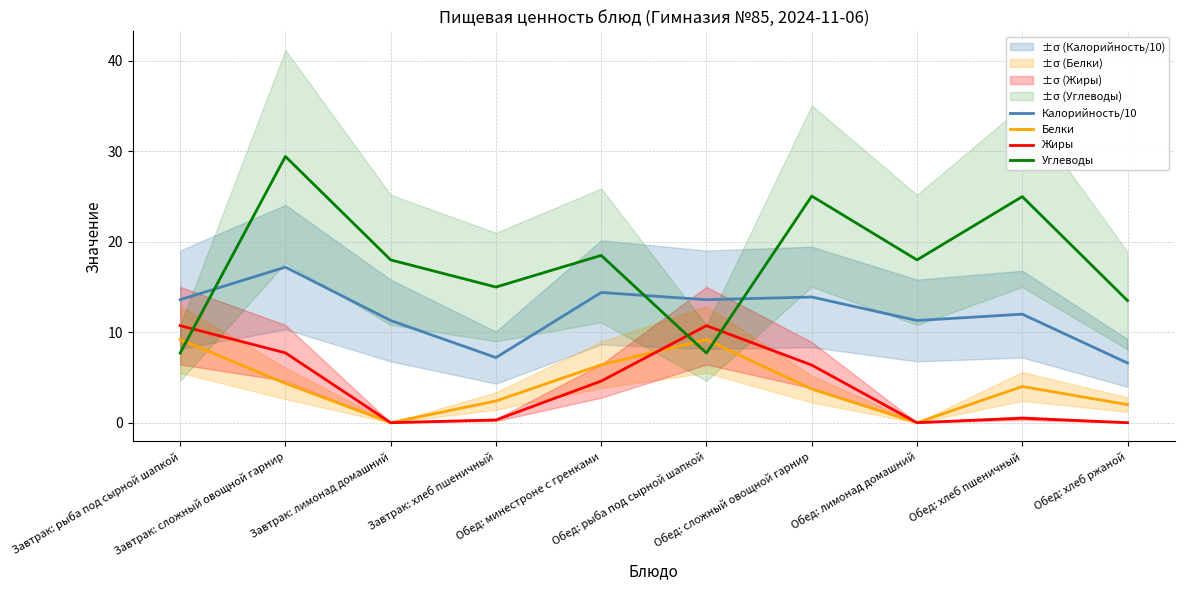

True or false: Белки has more than 0 interior local peaks.

True